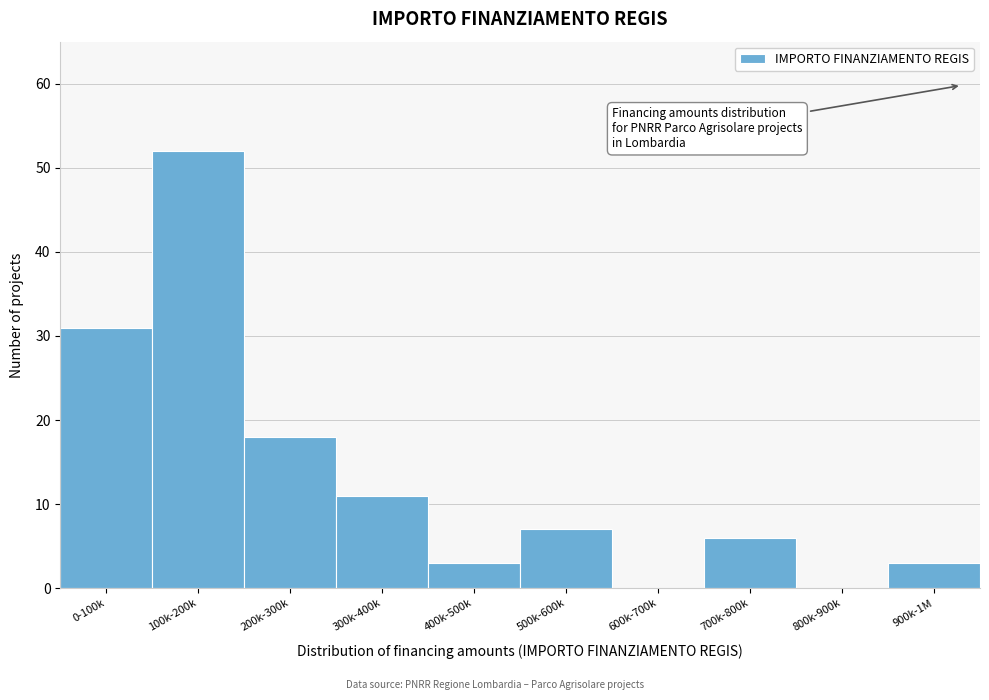

Reading left to right, list all the values displayed in this chart.

0-100k=31	100k-200k=52	200k-300k=18	300k-400k=11	400k-500k=3	500k-600k=7	600k-700k=0	700k-800k=6	800k-900k=0	900k-1M=3